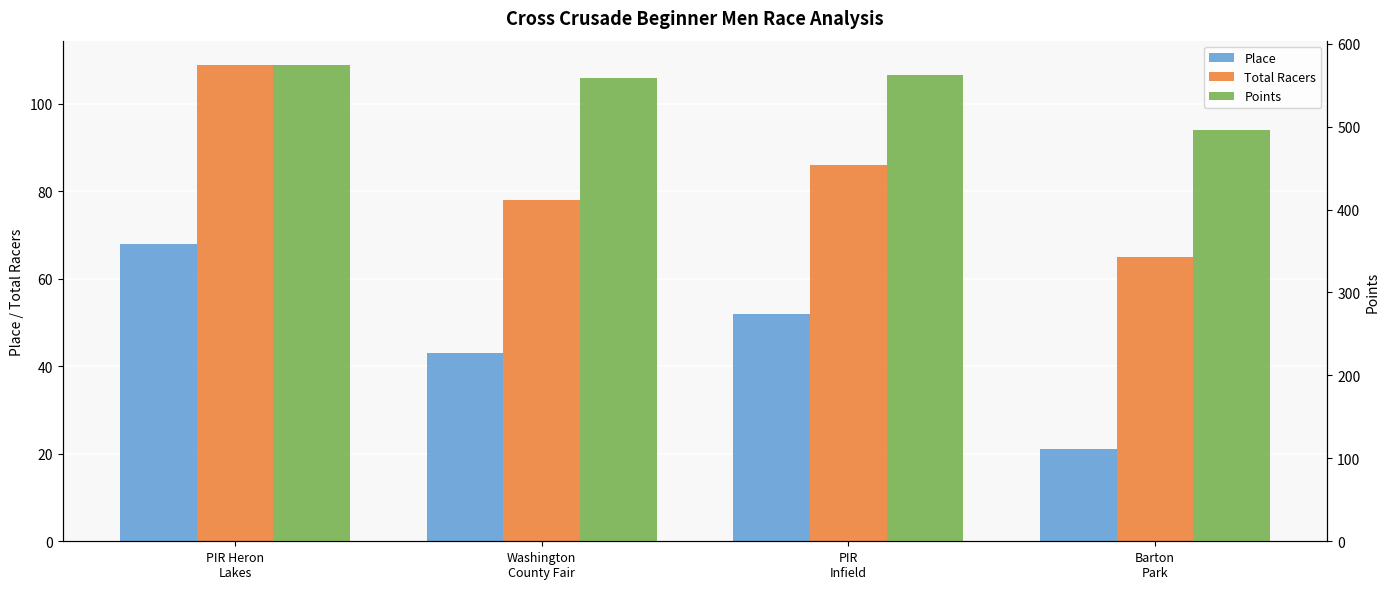

Is the value of Total Racers at Barton
Park greater than the value of Points at PIR Heron
Lakes?

No